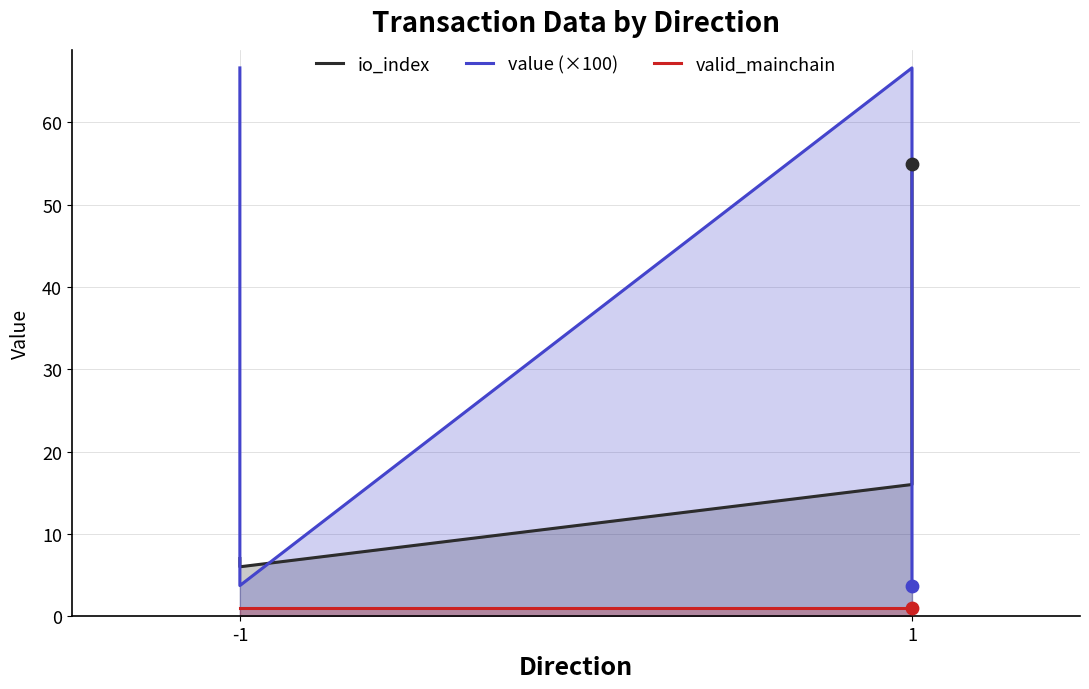

What are all the series names shown in the legend?

io_index, value (×100), valid_mainchain